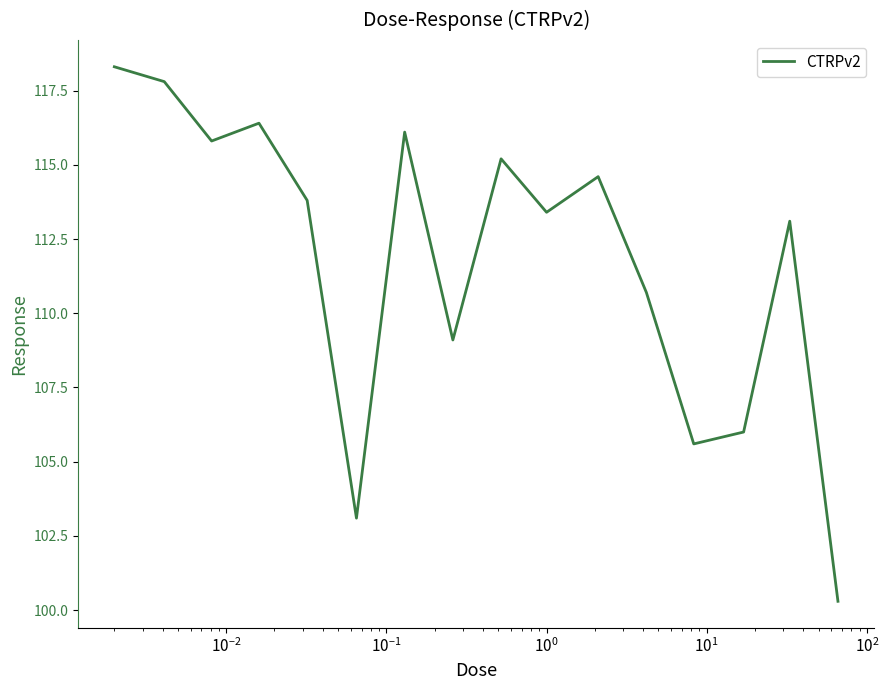

What is the difference between the maximum and minimum values?

18.0